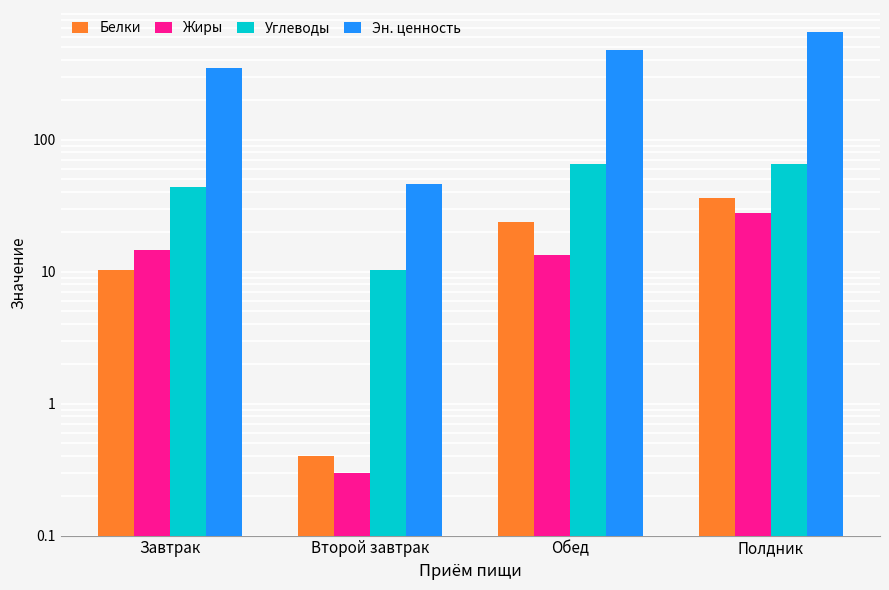

What is the value of the Углеводы bar at the 2nd from the left?

10.3